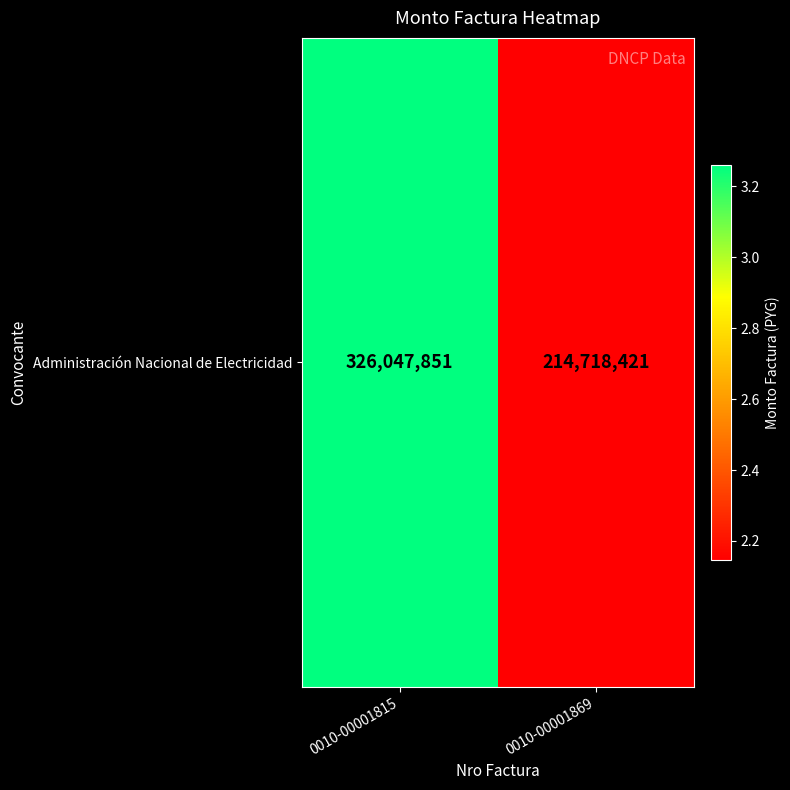

Which category has the highest value across all series?

0010-00001815